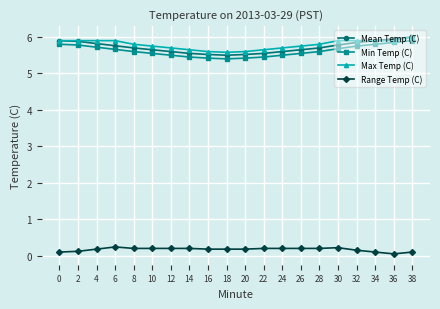

How many data points does each series have?

20